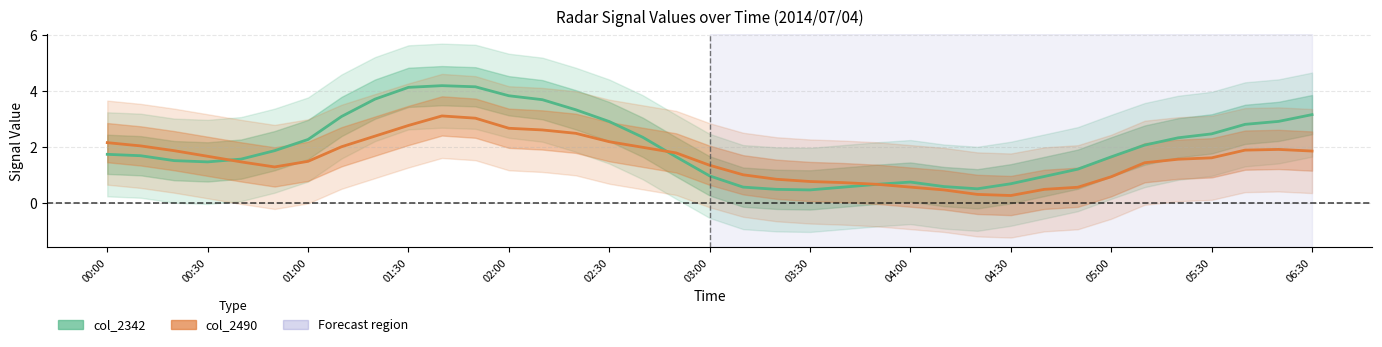

What is the maximum value for col_2342?

4.2